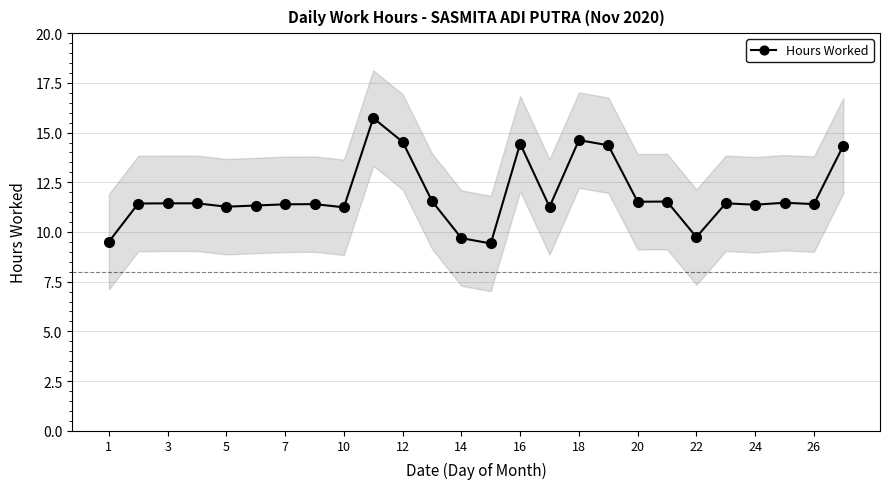

Count the number of values greater than 11.

22